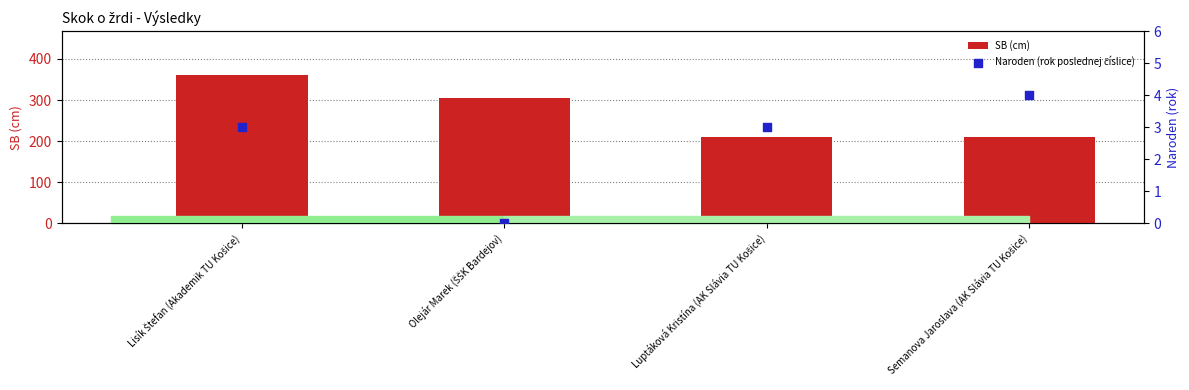

Which series has the widest spread of Y values?

SB (cm)